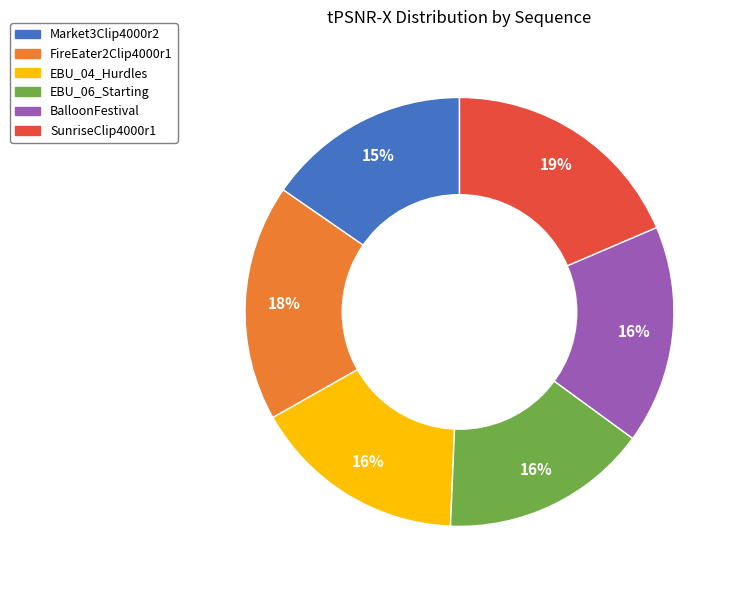

What percentage is the FireEater2Clip4000r1 slice, to the nearest percent?

18%